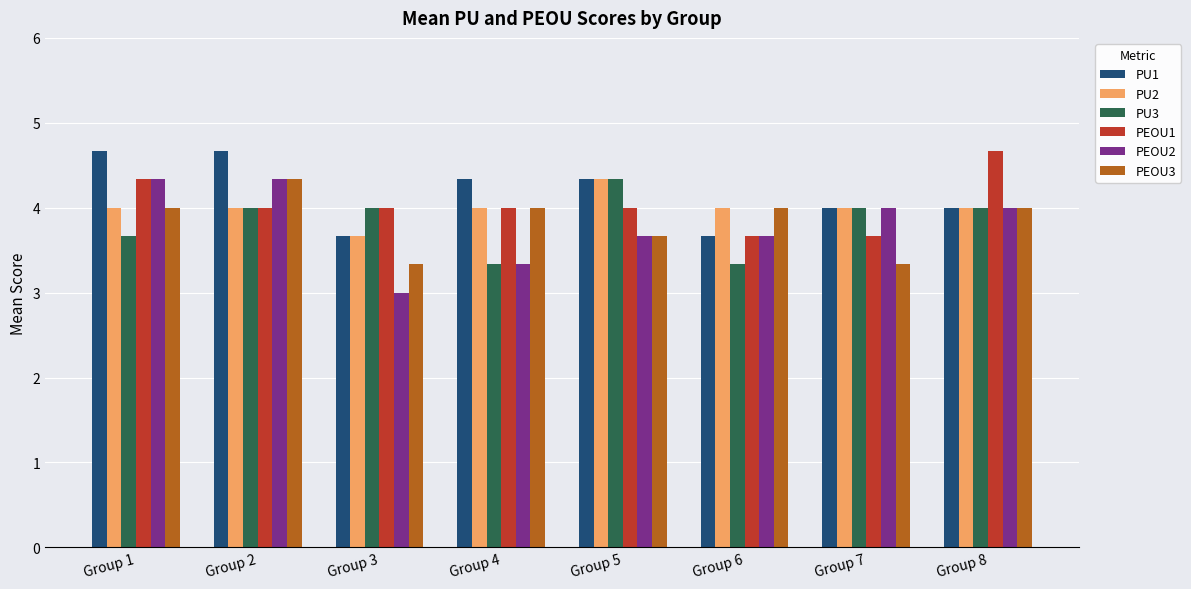

Which series has the largest total across all categories?

PU1